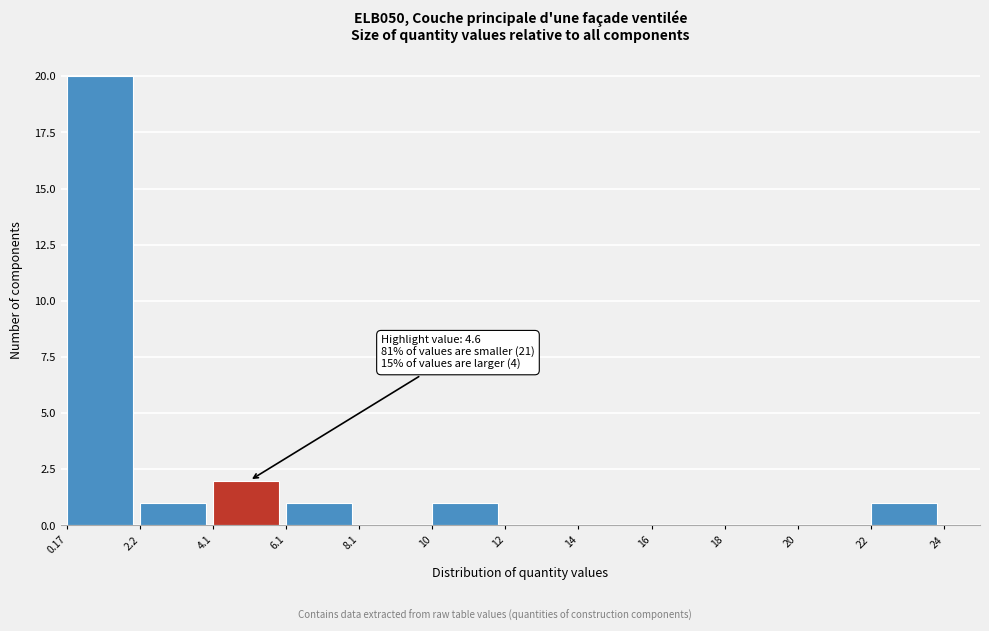

Which range on the x-axis has the tallest bar?

0.17 to 2.2